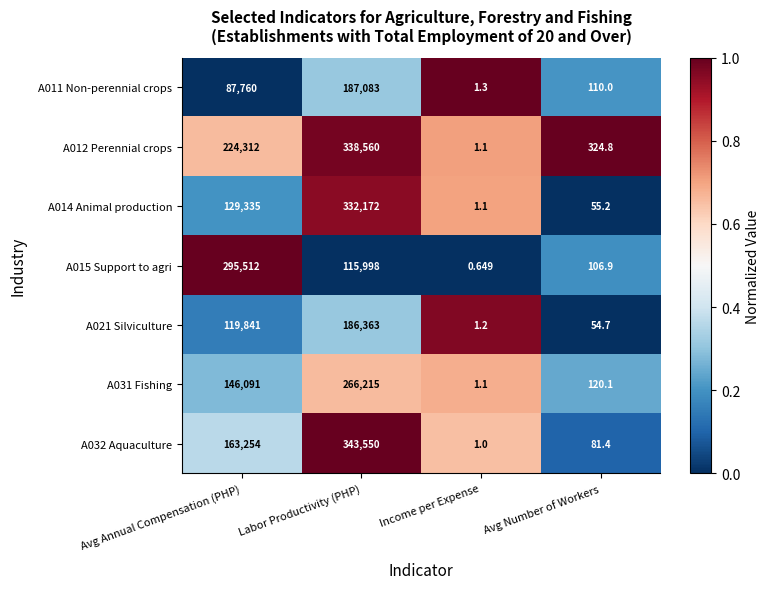

At which label is A015 Support to agri closest to 147756?

Labor Productivity (PHP)